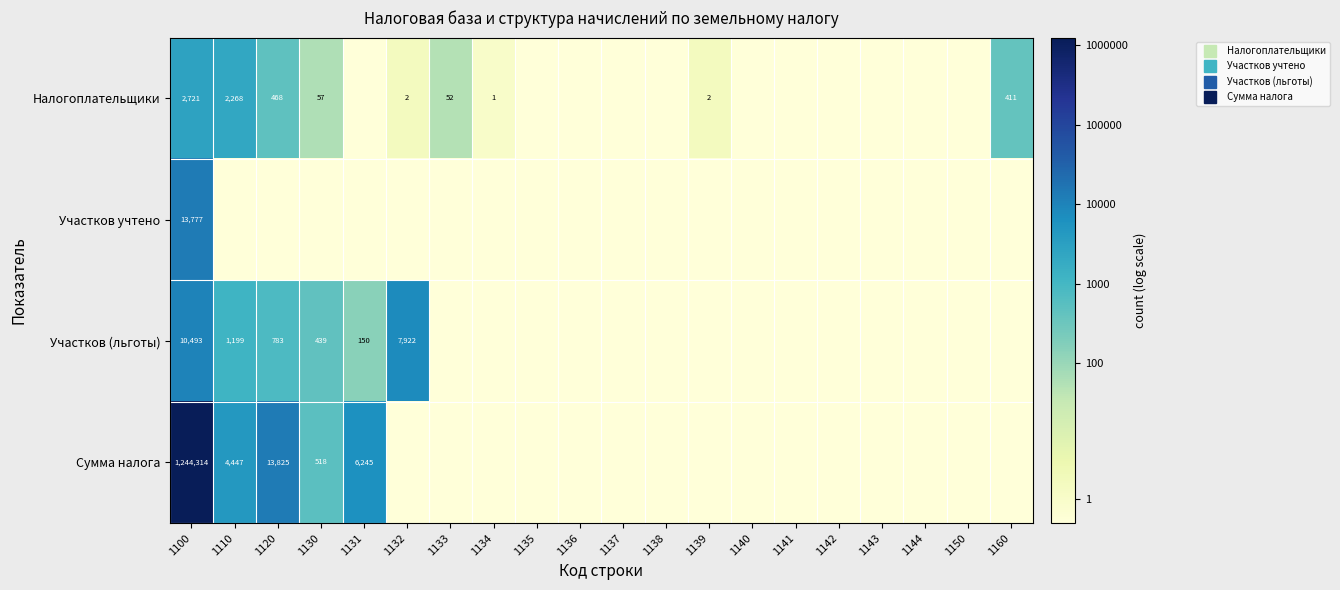

List the series in order of their peak value, lowest first.

Налогоплательщики, Участков (льготы), Участков учтено, Сумма налога